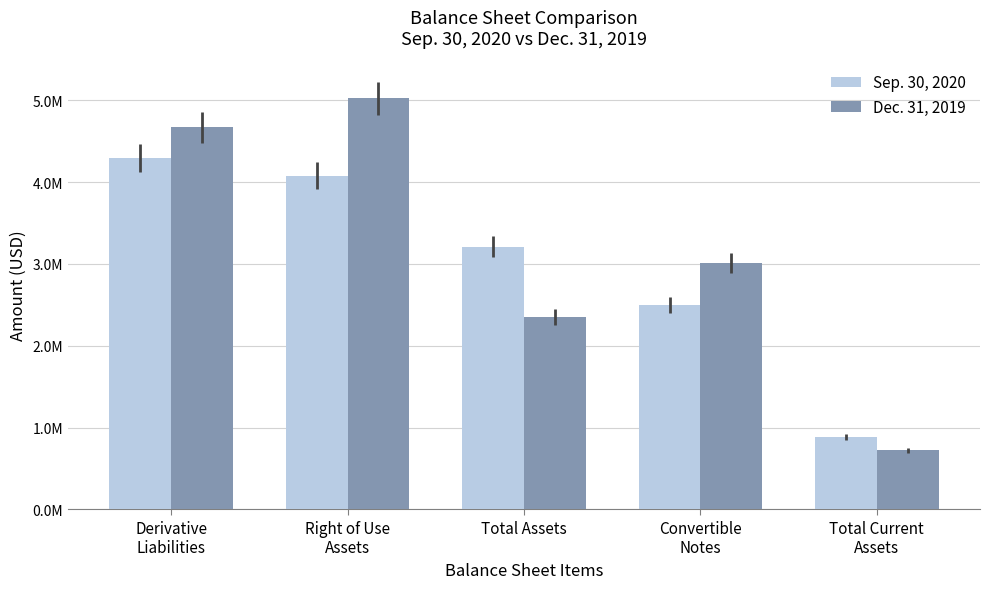

What is the maximum value for Dec. 31, 2019?

5024321